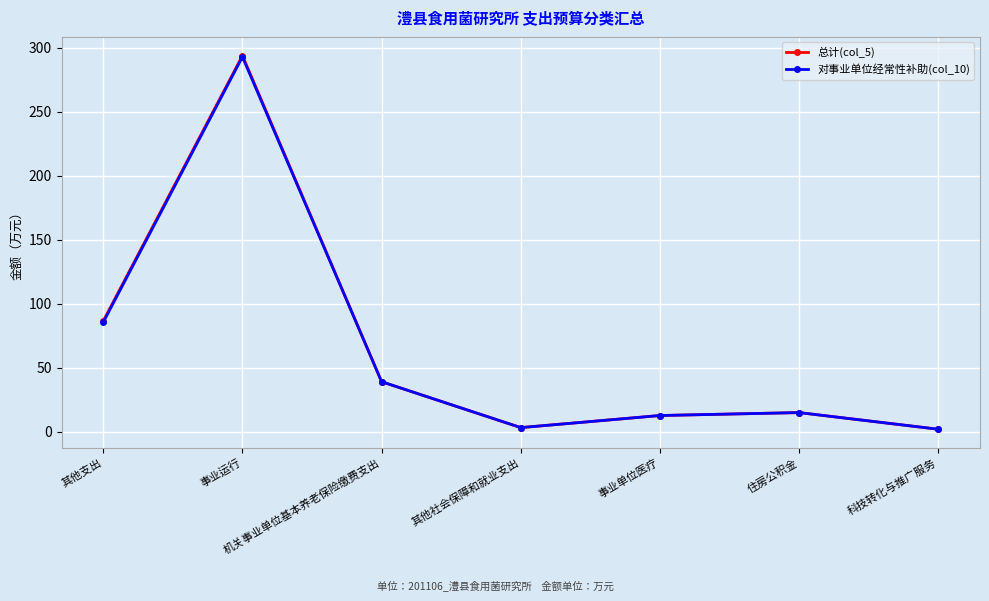

How many data points does each series have?

7